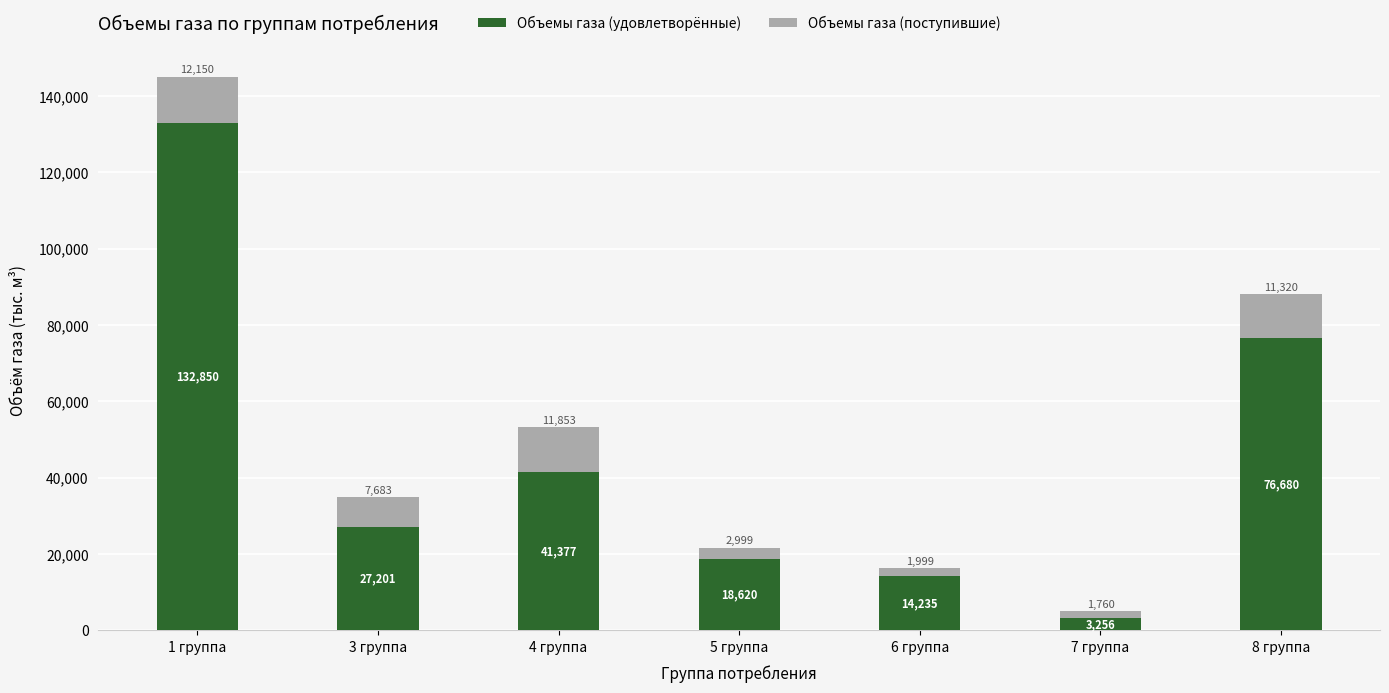

Rank the categories by Объемы газа (удовлетворённые) value from lowest to highest.

7 группа, 6 группа, 5 группа, 3 группа, 4 группа, 8 группа, 1 группа